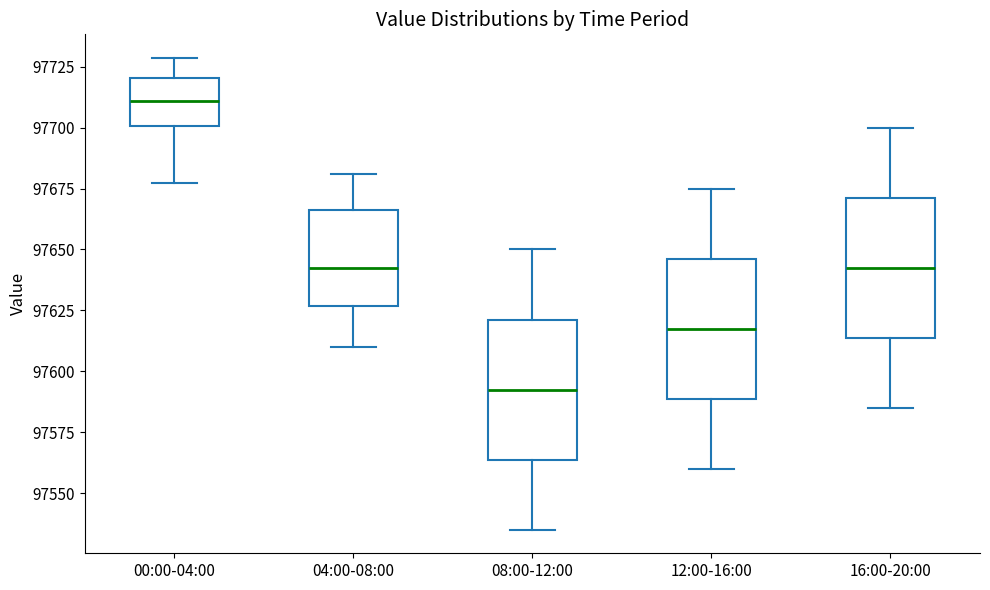

Where is the upper edge of the box for 08:00-12:00 on the y-axis? The values are not printed on the chart, so give them approximately, as read against the axis.

97620